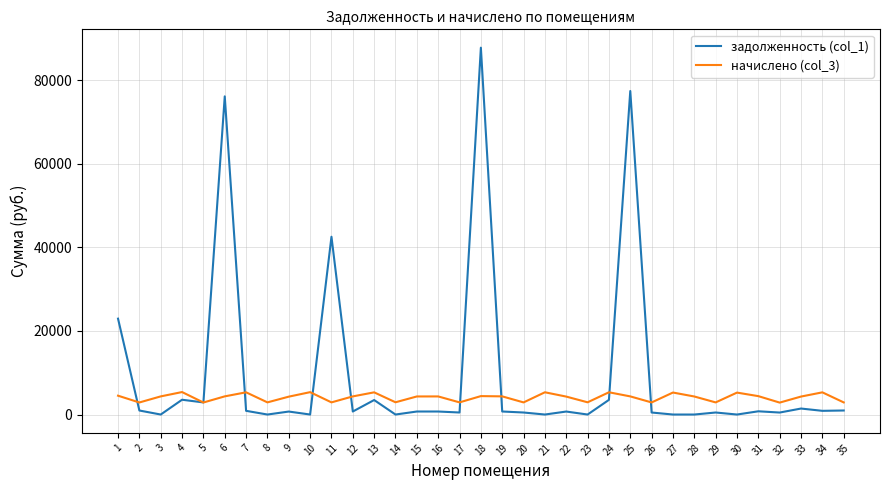

Where is the first local minimum for начислено (col_3)?

2